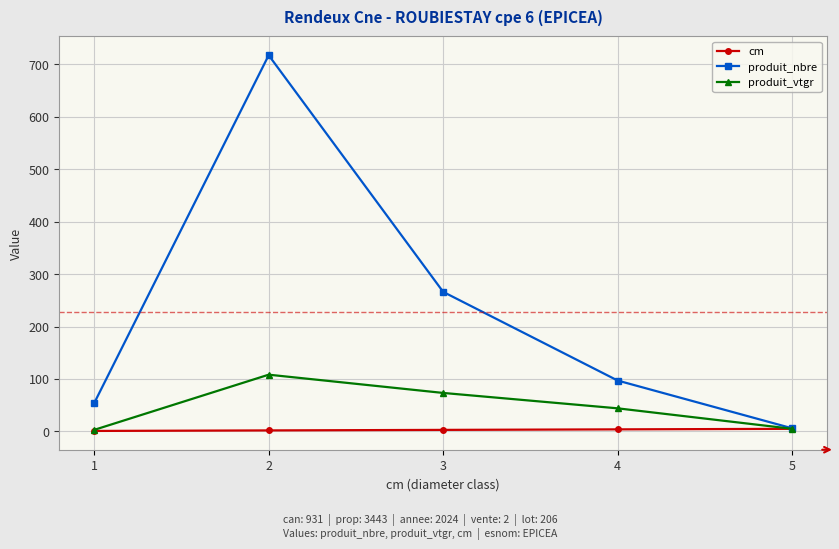

How many series are shown in this chart?

3